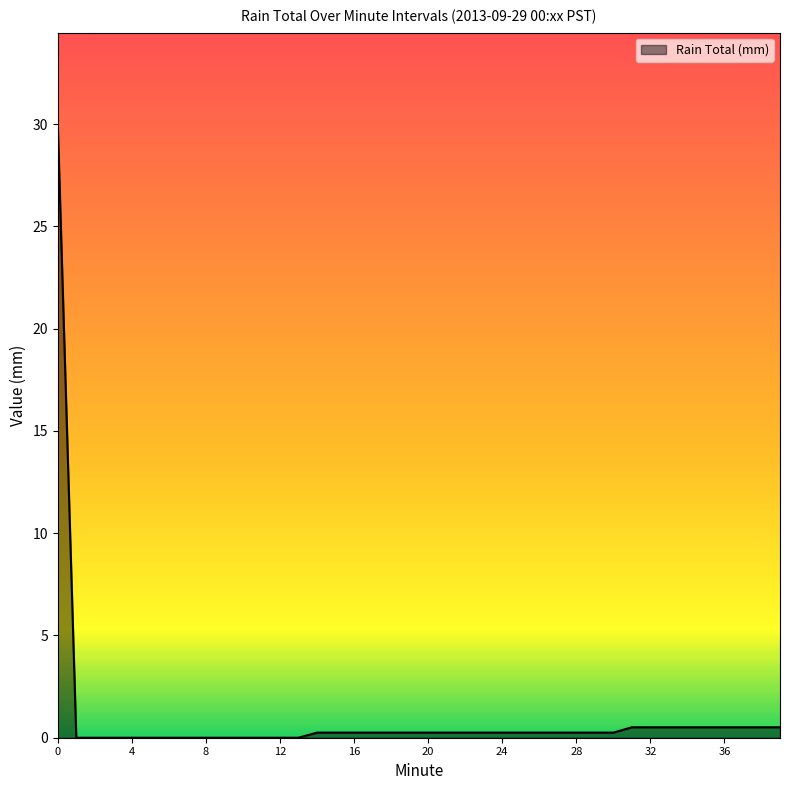

Does the chart have visible grid lines?

No